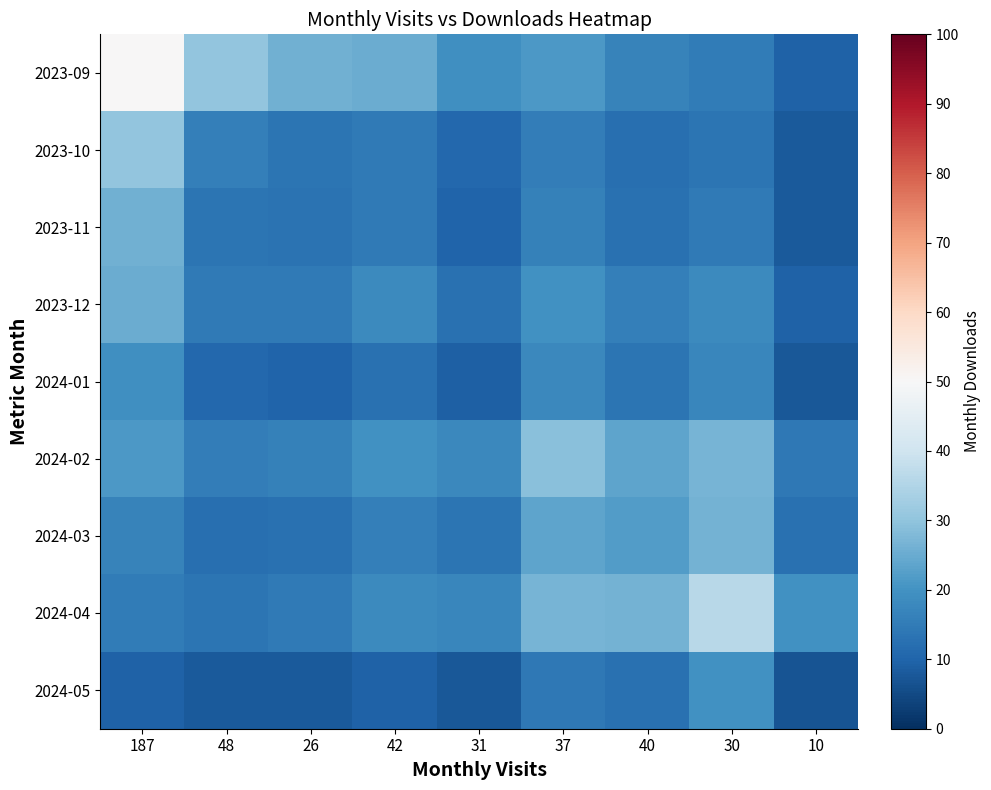

Count the number of data series in this chart.

9